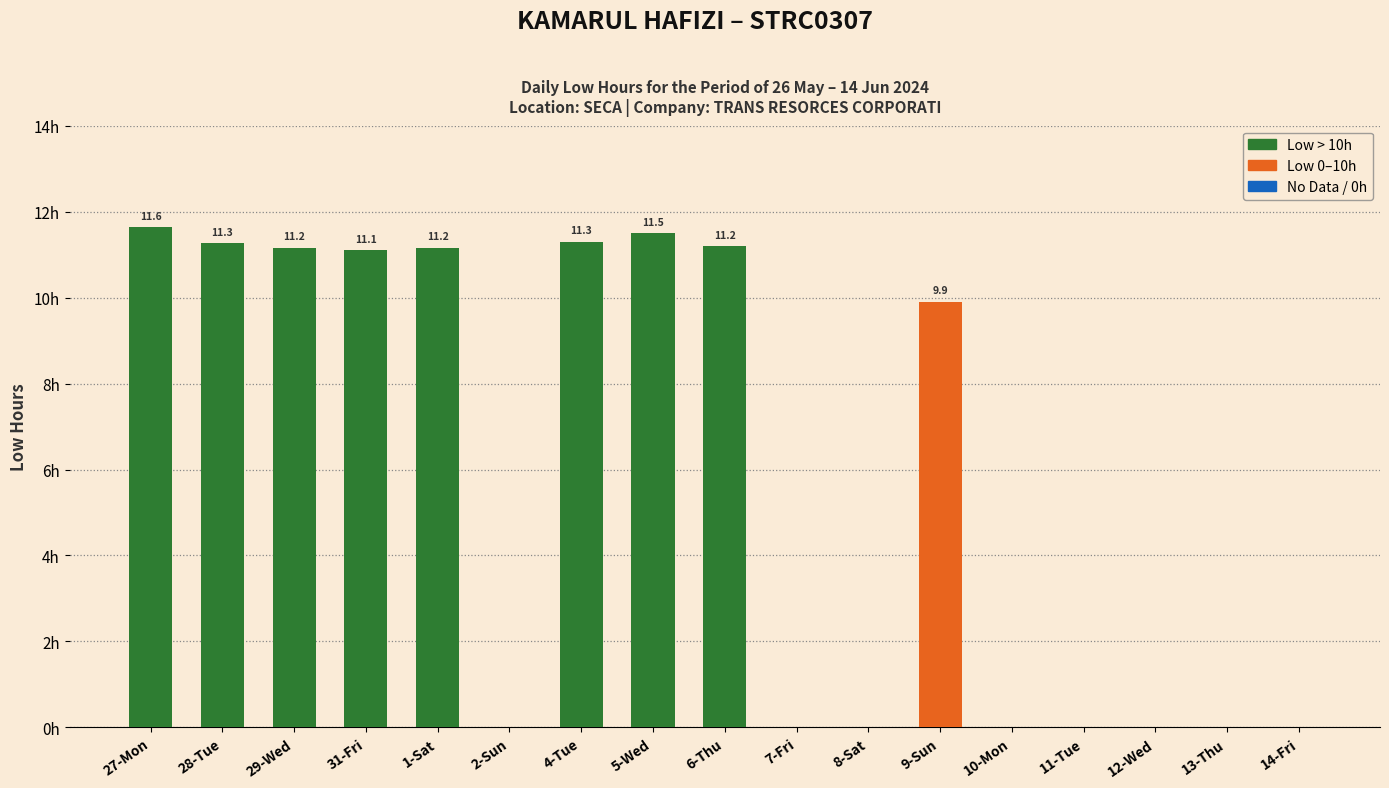

At which category does the chart reach its peak across all series?

27-Mon